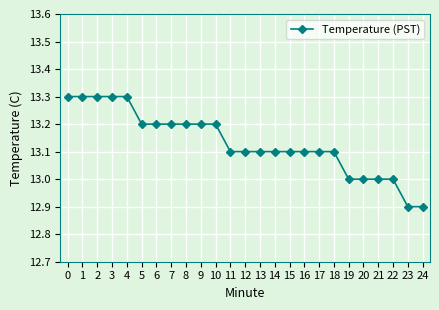

The value at 14 is 13.1. True or false?

True